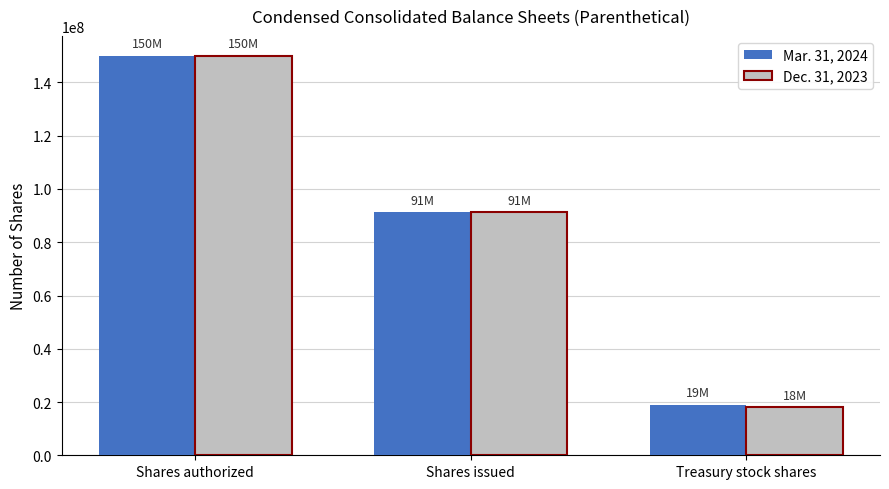

What is the average value of the Dec. 31, 2023 series?

86433333